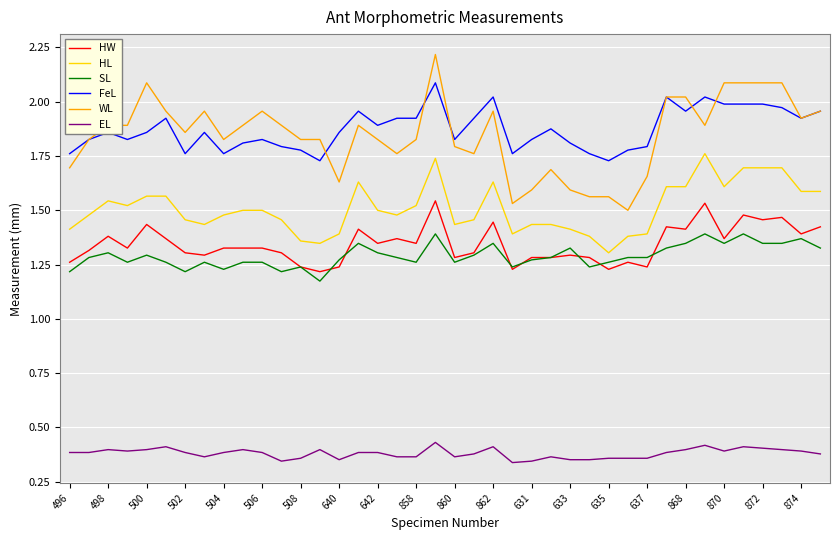

Does the chart display data point markers on the line(s)?

No